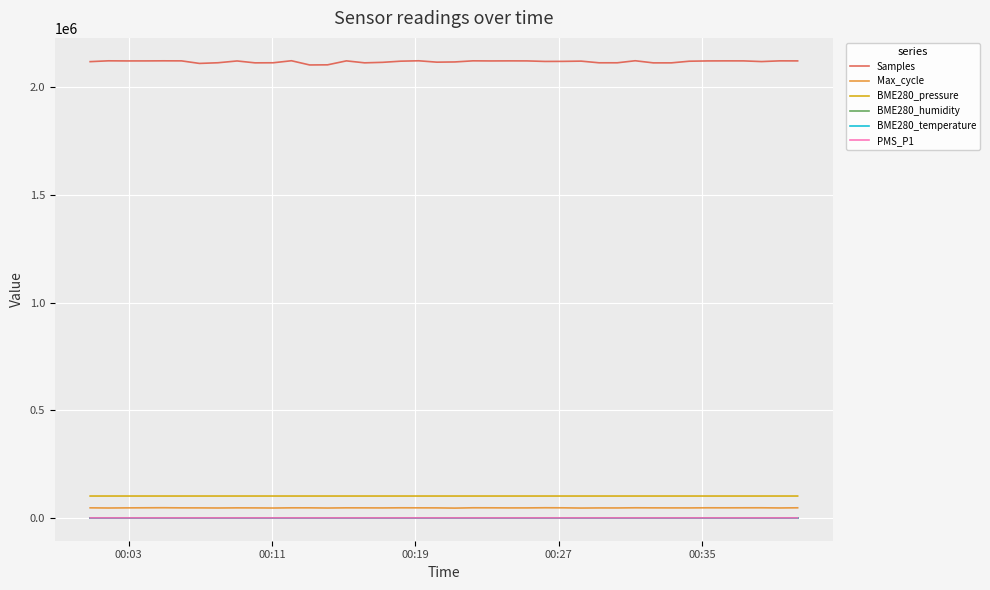

True or false: PMS_P1 and BME280_pressure cross at least once.

False